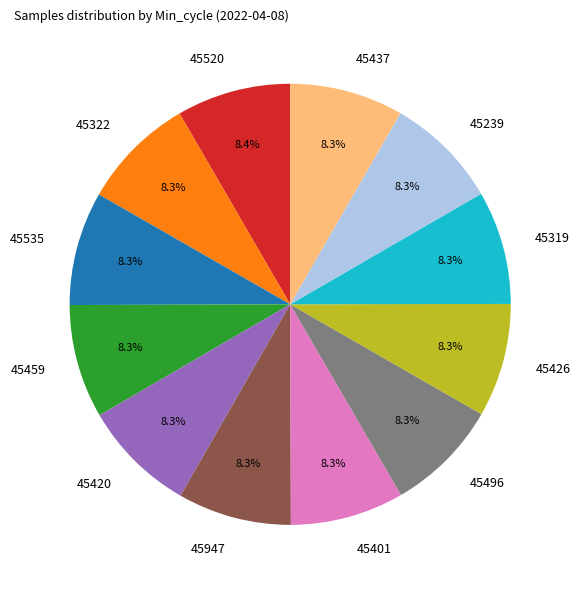

Is there any slice that represents more than half of the pie?

No